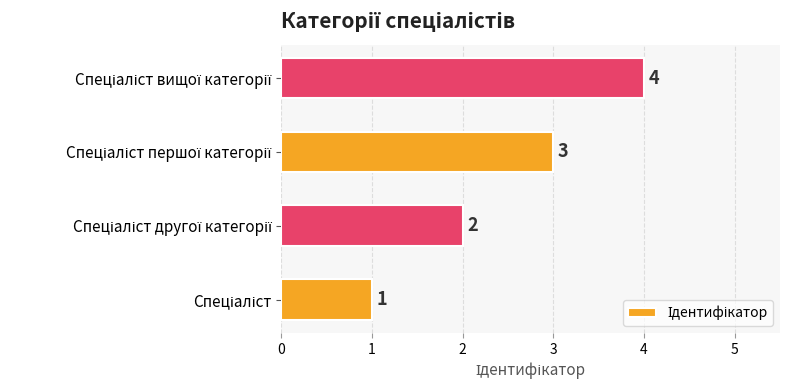

What is the sum of all values?

10